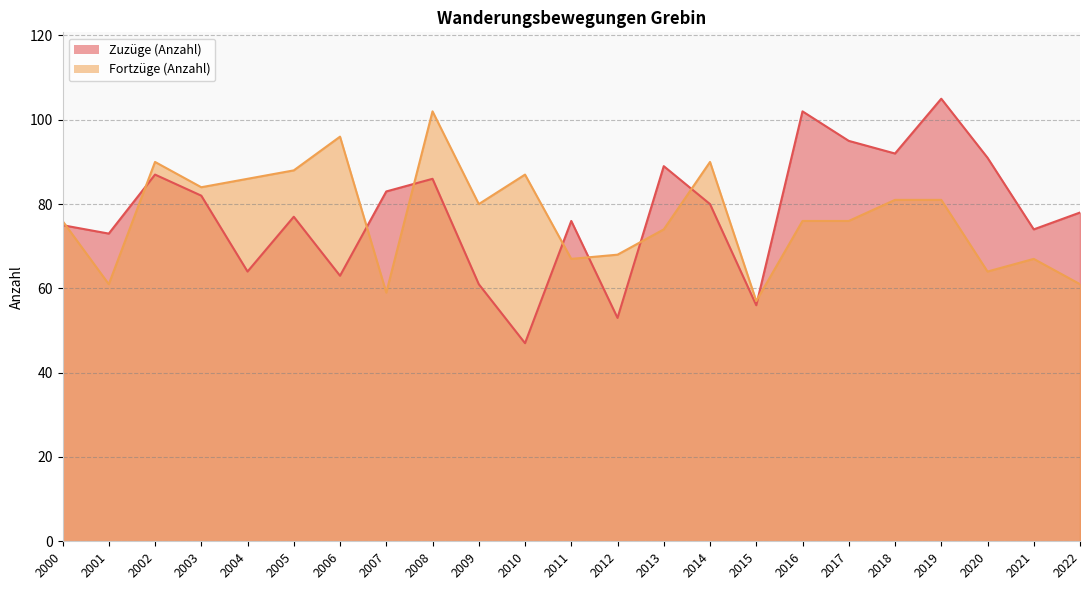

Rank the series by their average value, from lowest to highest.

Fortzüge (Anzahl), Zuzüge (Anzahl)